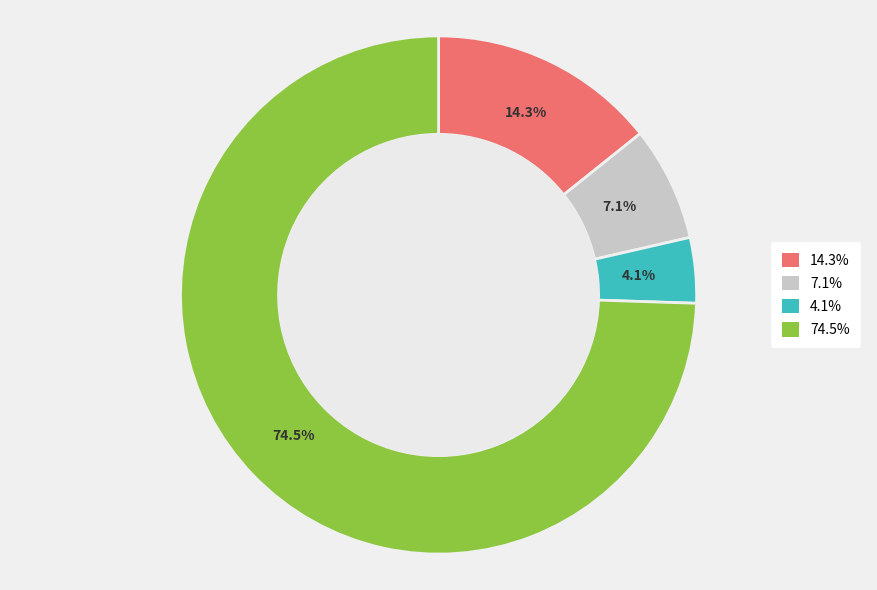

Does any single category account for the majority?

Yes